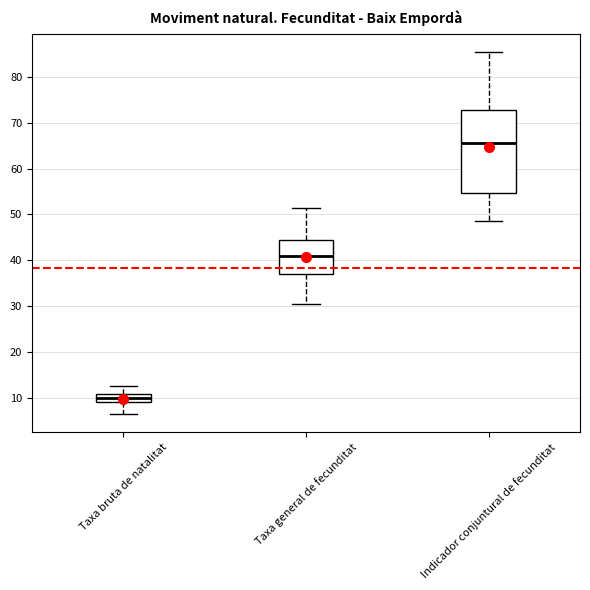

Reading left to right, read every box against the y-axis: the position of its median line, the range the box covers, and the ends of its whiskers. The values are not printed on the chart, so give them approximately, as read against the axis.

Taxa bruta de natalitat: median 10, box 9 to 11, whiskers 6 to 13
Taxa general de fecunditat: median 41, box 37 to 44, whiskers 31 to 51
Indicador conjuntural de fecunditat: median 66, box 55 to 73, whiskers 49 to 85